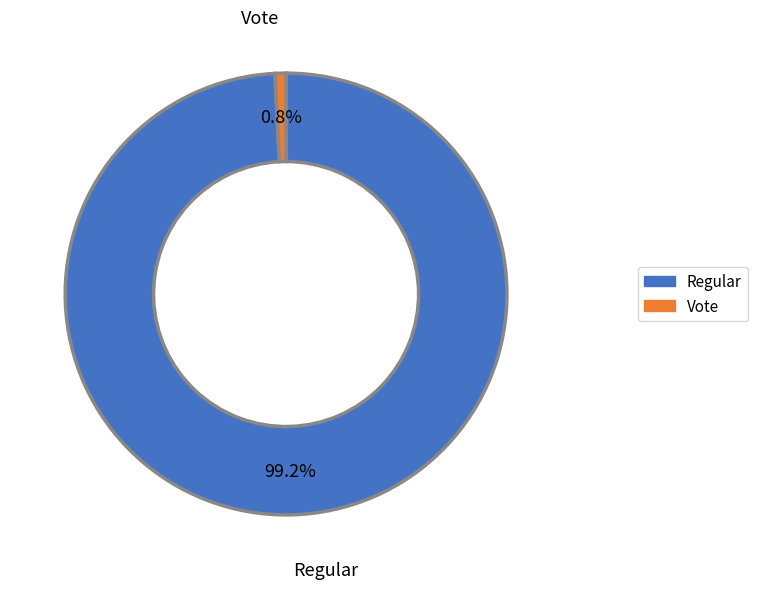

Count the number of slices in the pie.

2